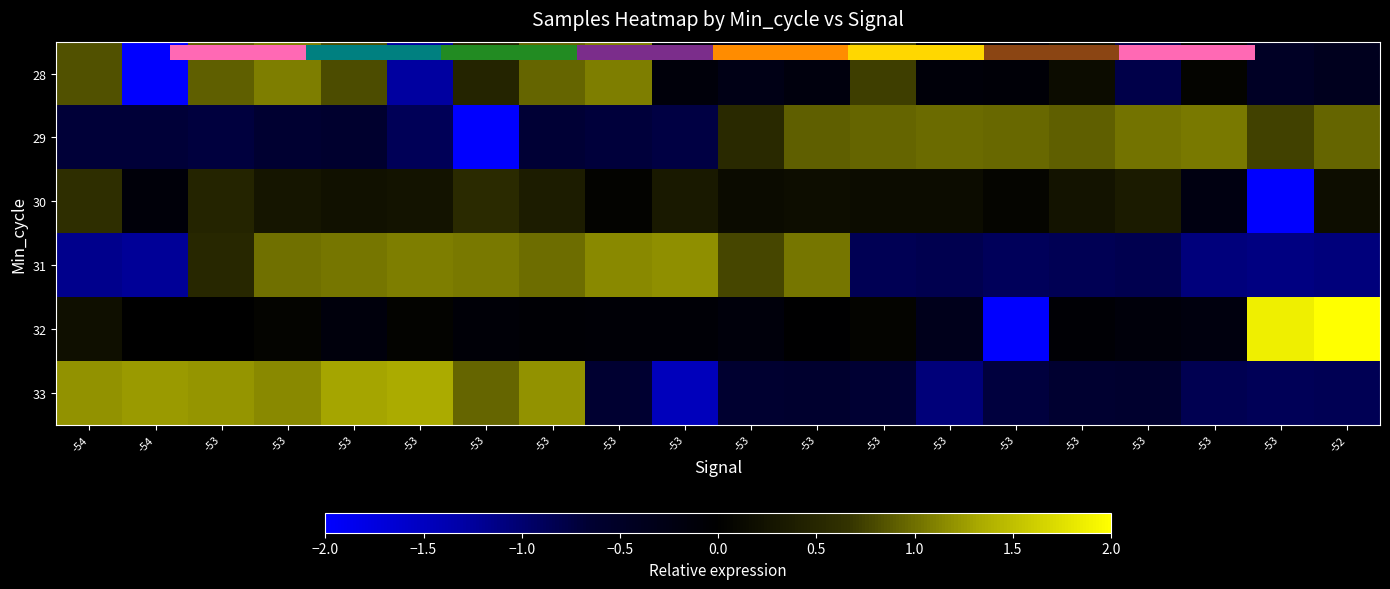

At which label does 29 first exceed 0?

-53